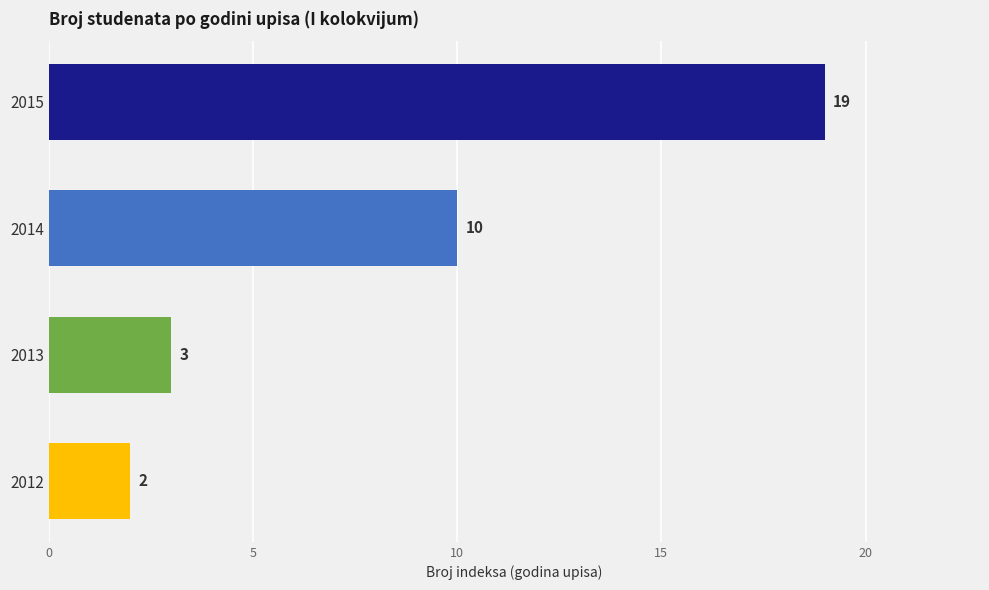

Count the number of data series in this chart.

1